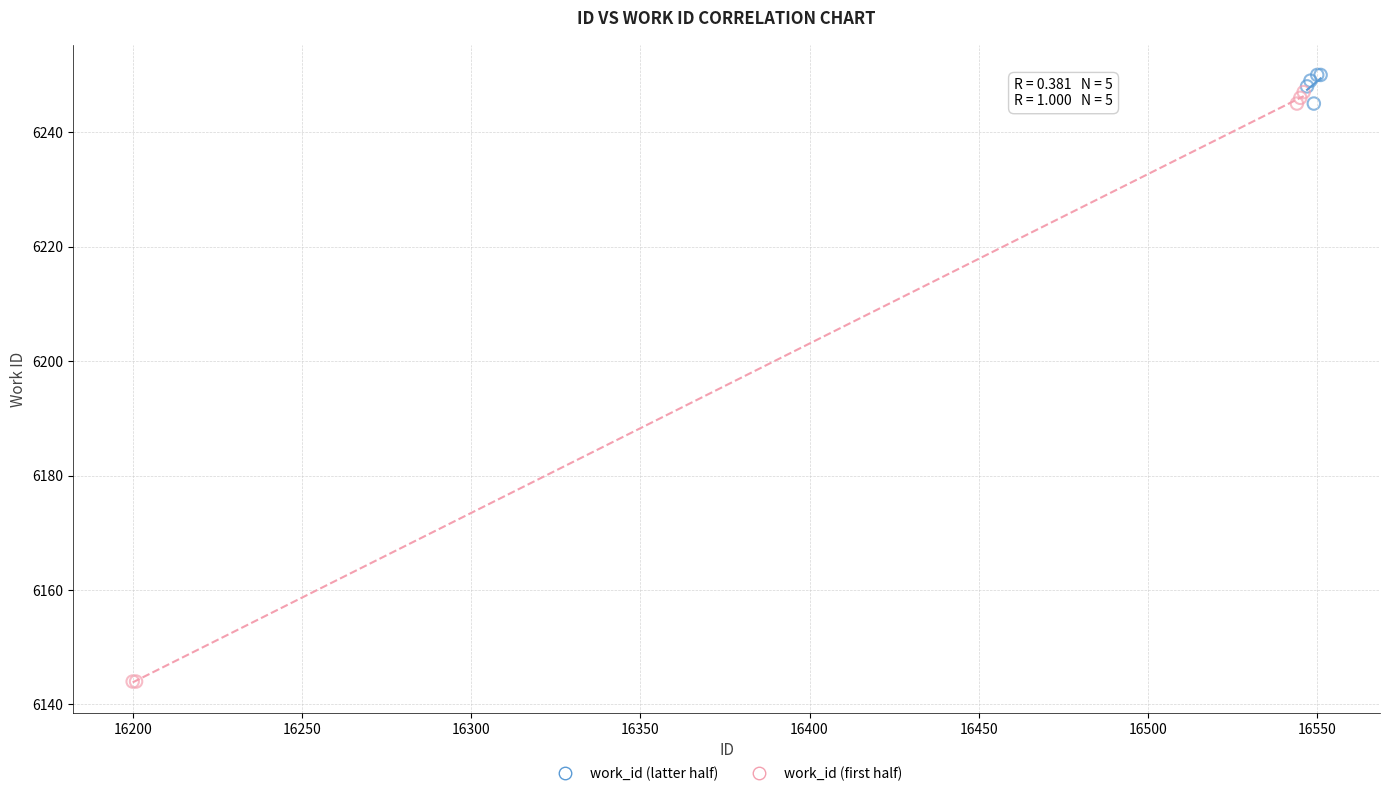

Which series contains the lowest Y value?

work_id (first half)